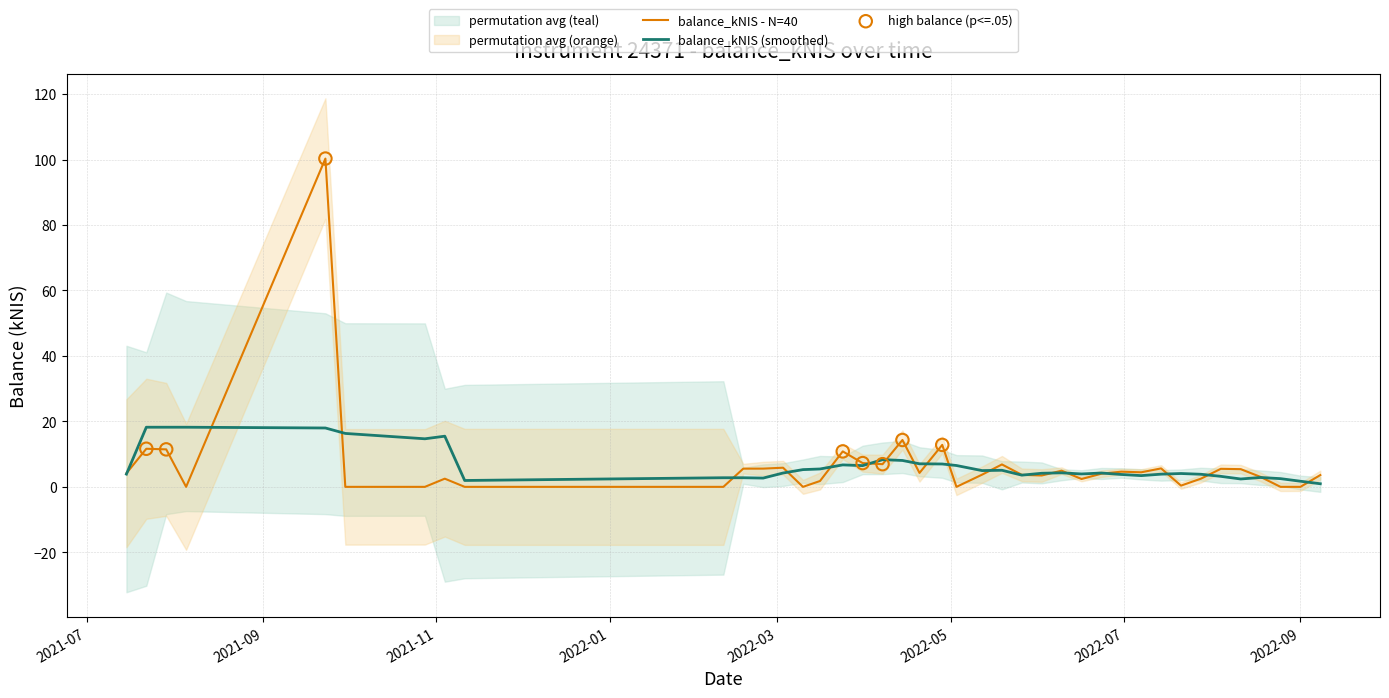

What is the change in value from 2021-07-15 to 2022-03-03?

+1.7